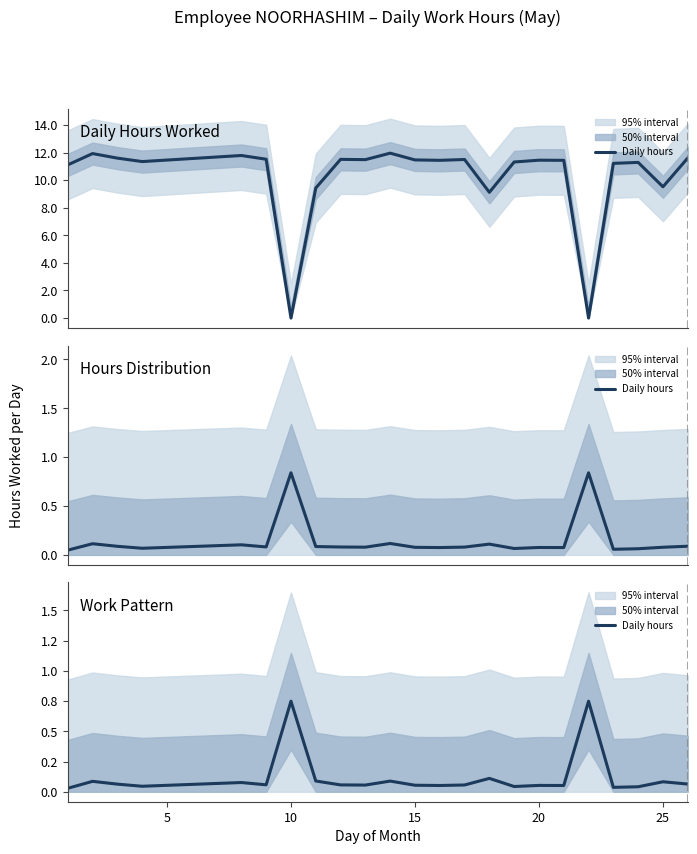

Is this an area chart (filled region under the line)?

No